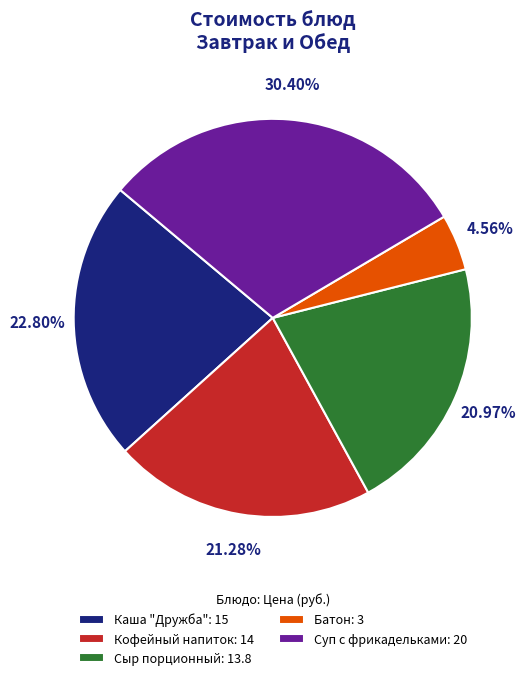

To the nearest percent, what percentage of the pie is Батон?

5%